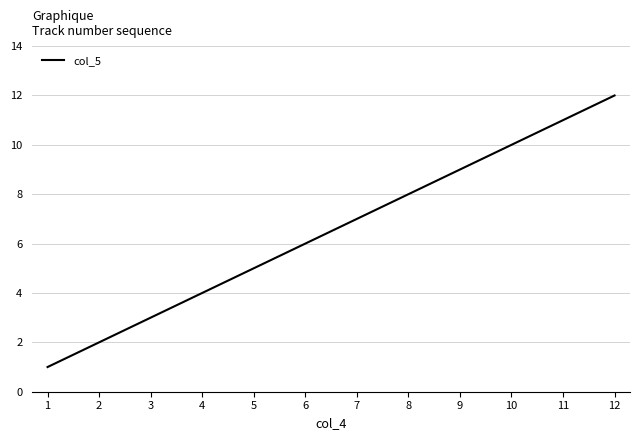

List the labels in order of value, smallest first.

1, 2, 3, 4, 5, 6, 7, 8, 9, 10, 11, 12